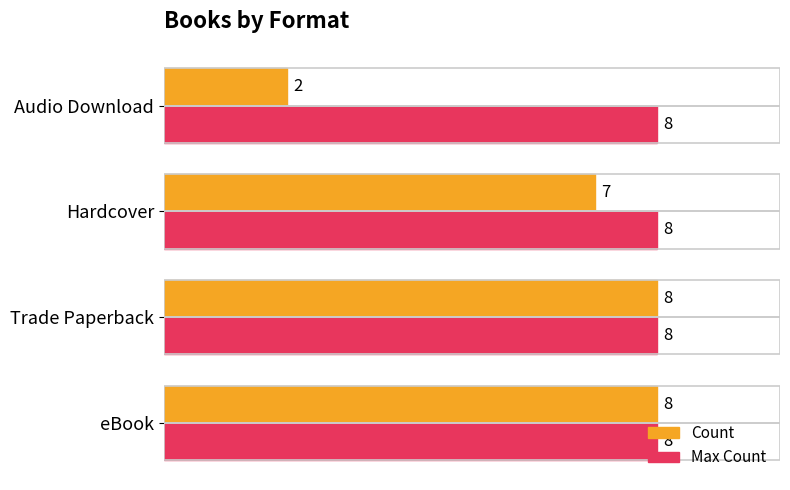

List the series in order of their overall mean, highest first.

Max Count, Count